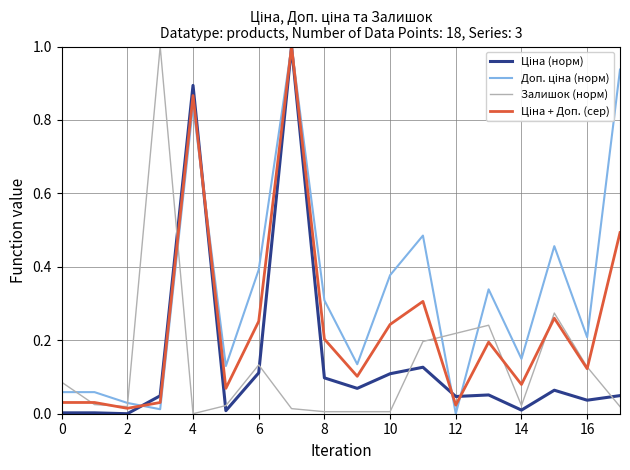

Is this an area chart (filled region under the line)?

No